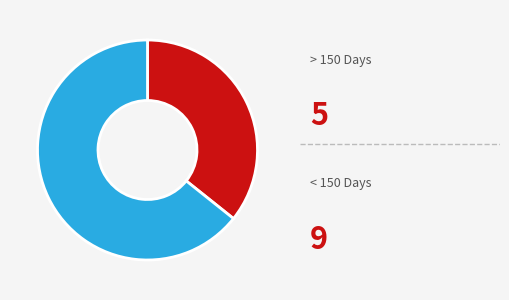

Is there a majority slice in this chart?

Yes